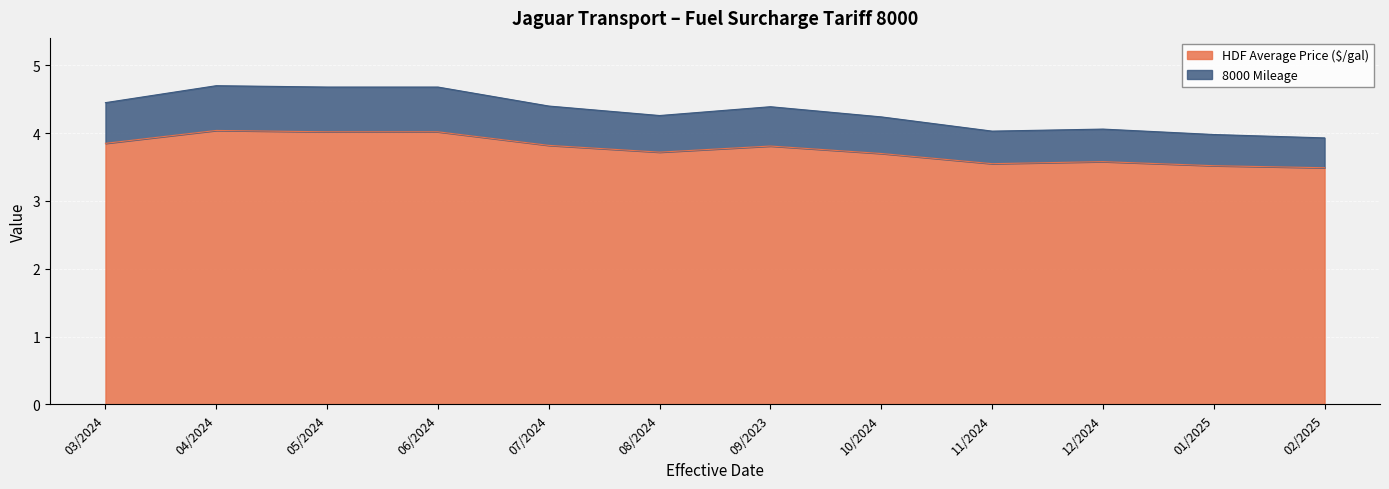

The value of HDF Average Price ($/gal) at 09/2023 is 6.1. True or false?

False